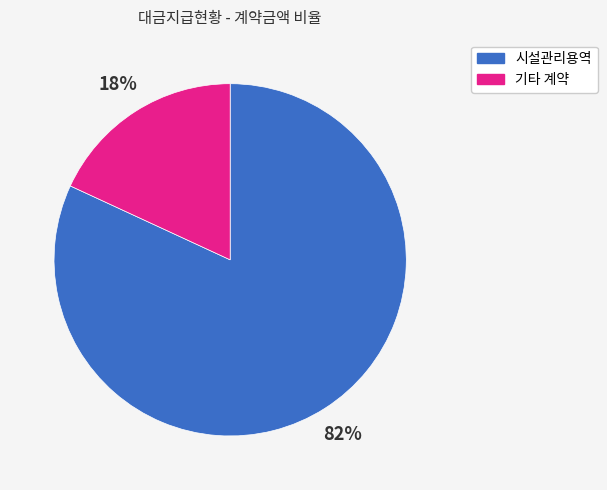

Which category has the smallest portion of the pie?

기타 계약